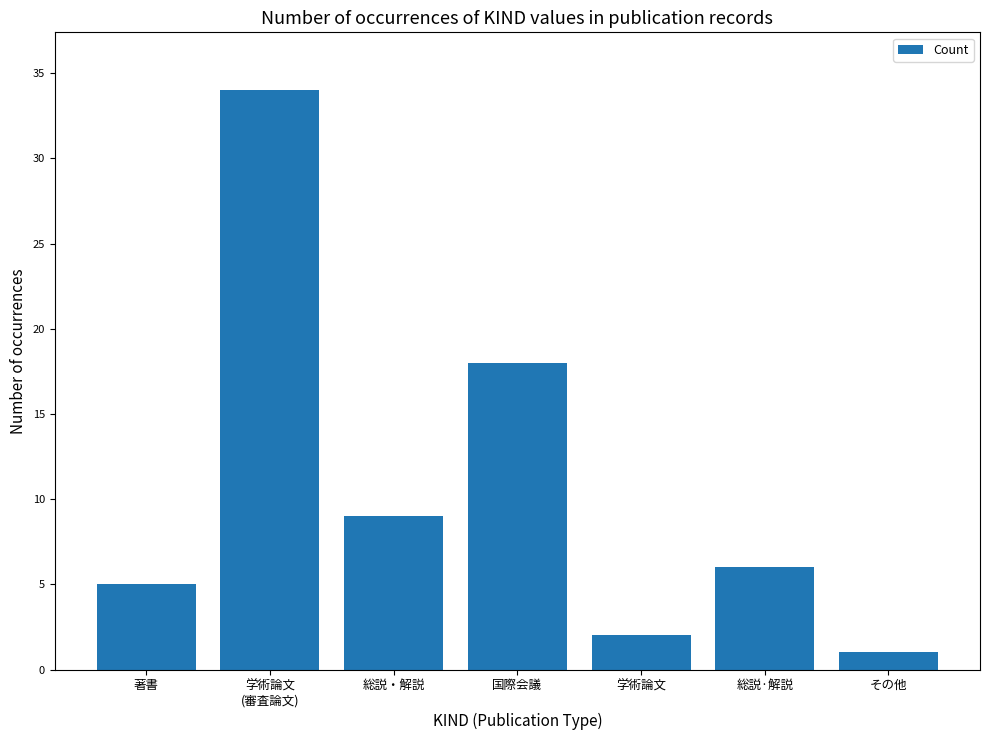

What is the average value?

11